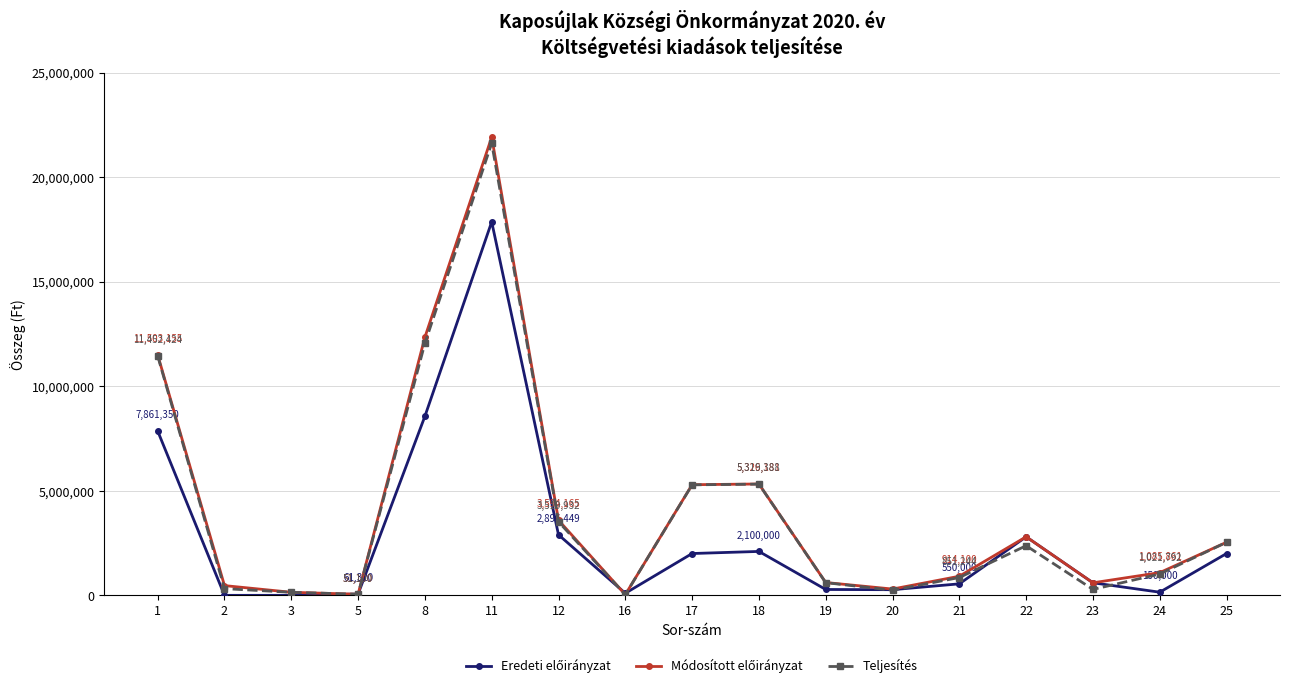

At which category is the sum across all series the highest?

11